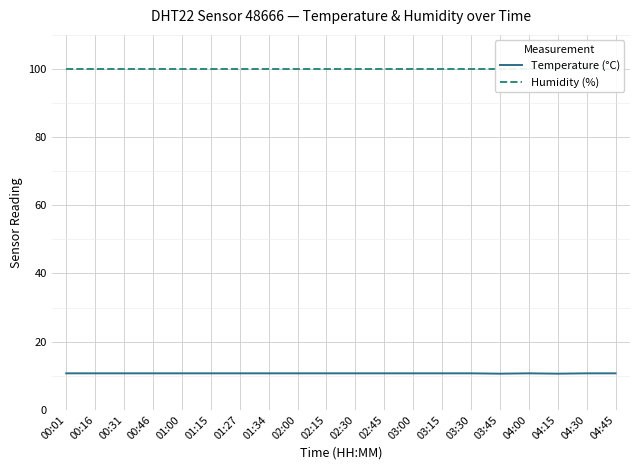

True or false: Humidity (%) and Temperature (°C) cross at least once.

False